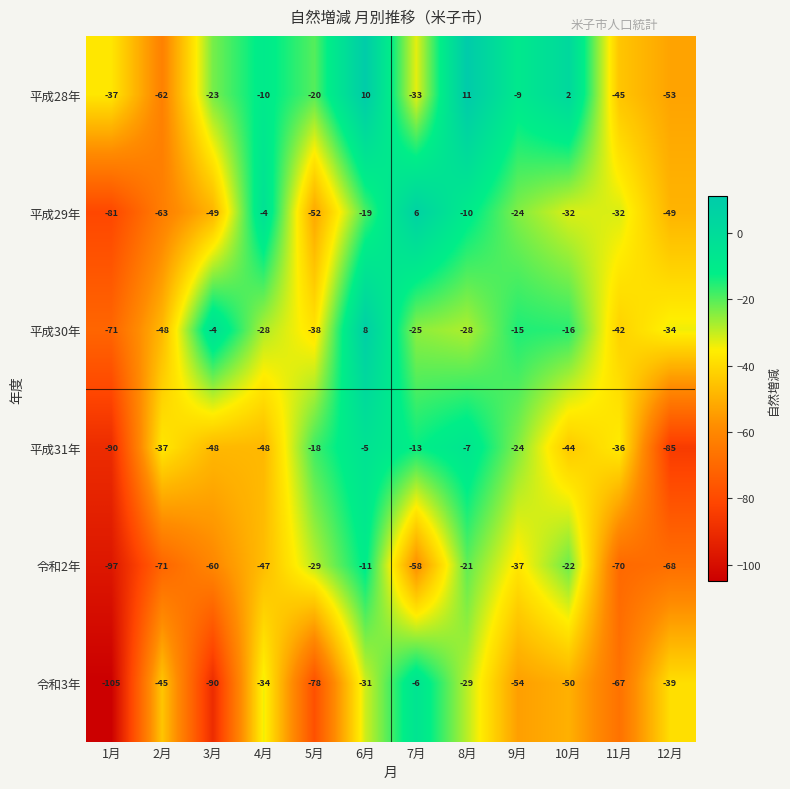

How many distinct data groups are displayed?

6